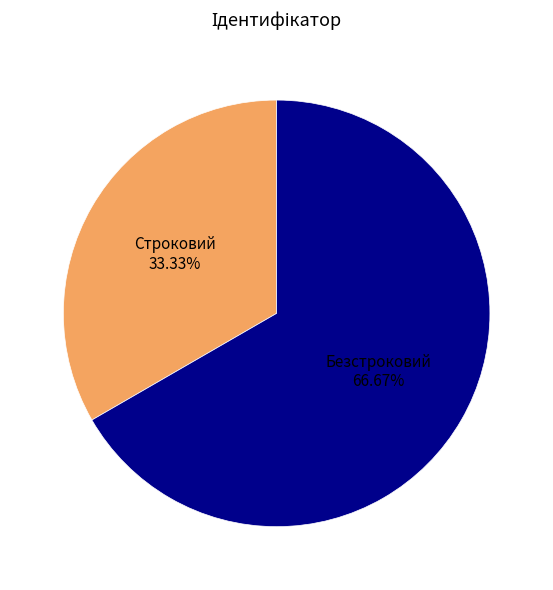

Is there any slice that represents more than half of the pie?

Yes